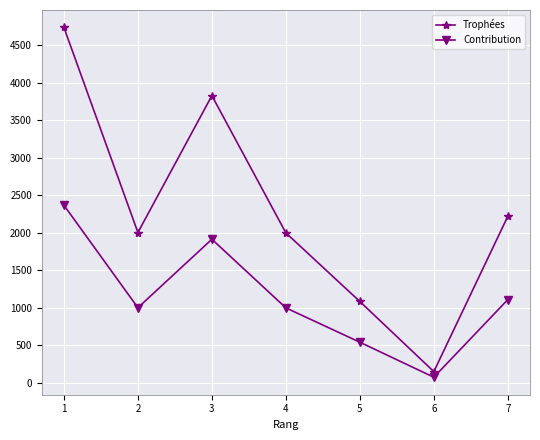

True or false: Contribution and Trophées intersect in this chart.

False